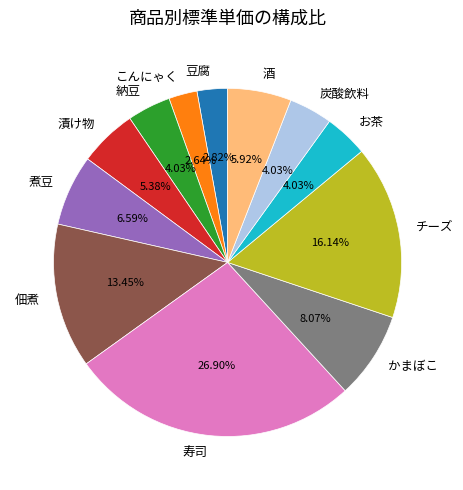

Is there a majority slice in this chart?

No